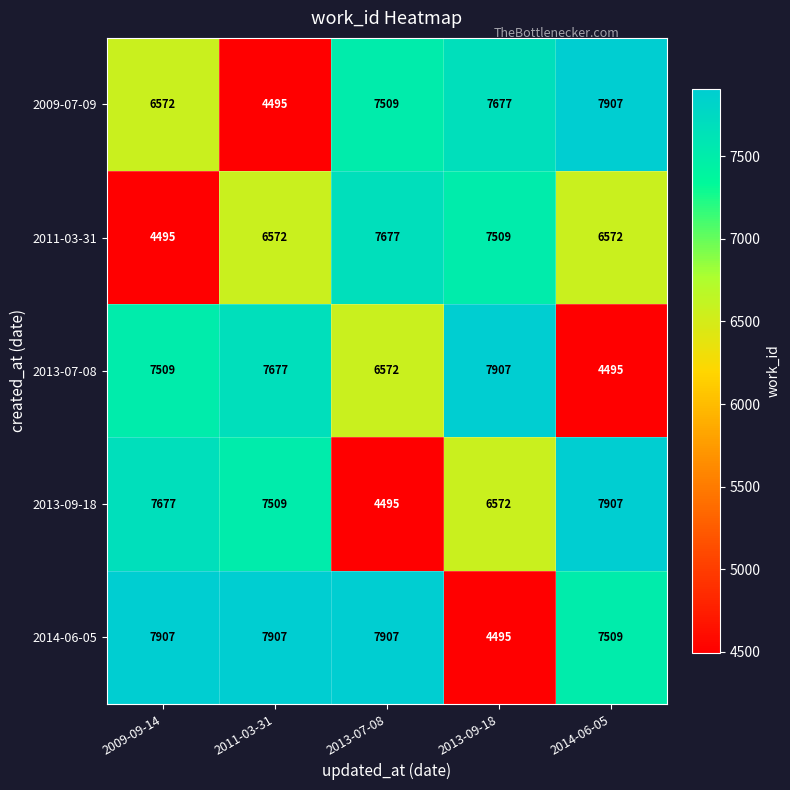

Between 2009-09-14 and 2013-09-18, which series saw the biggest shift?

2014-06-05